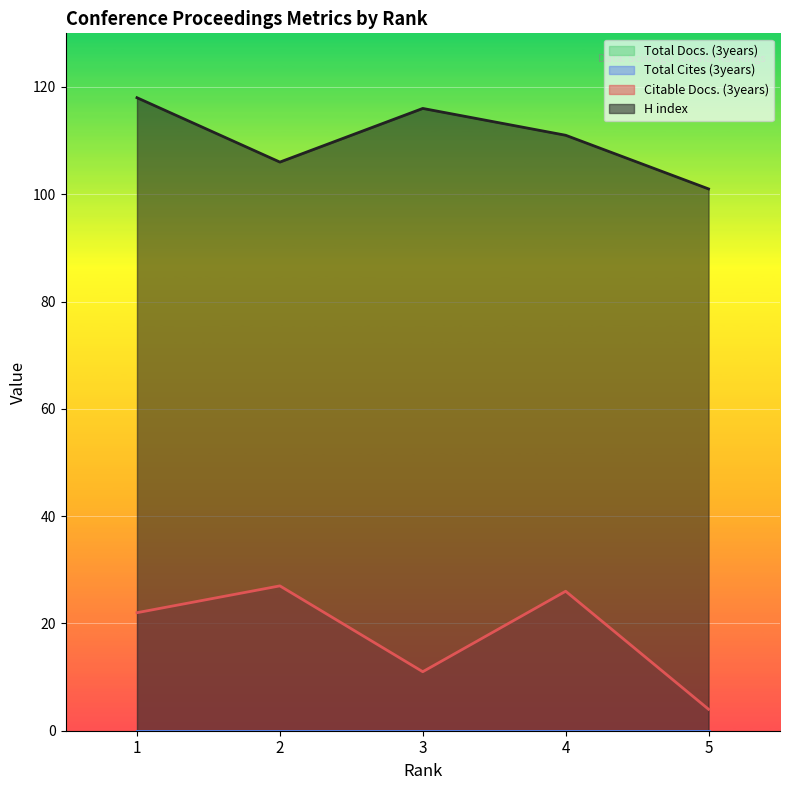

Reading left to right, what are all the values shown in this chart?

Citable Docs. (3years): 22	27	11	26	4
H index: 118	106	116	111	101